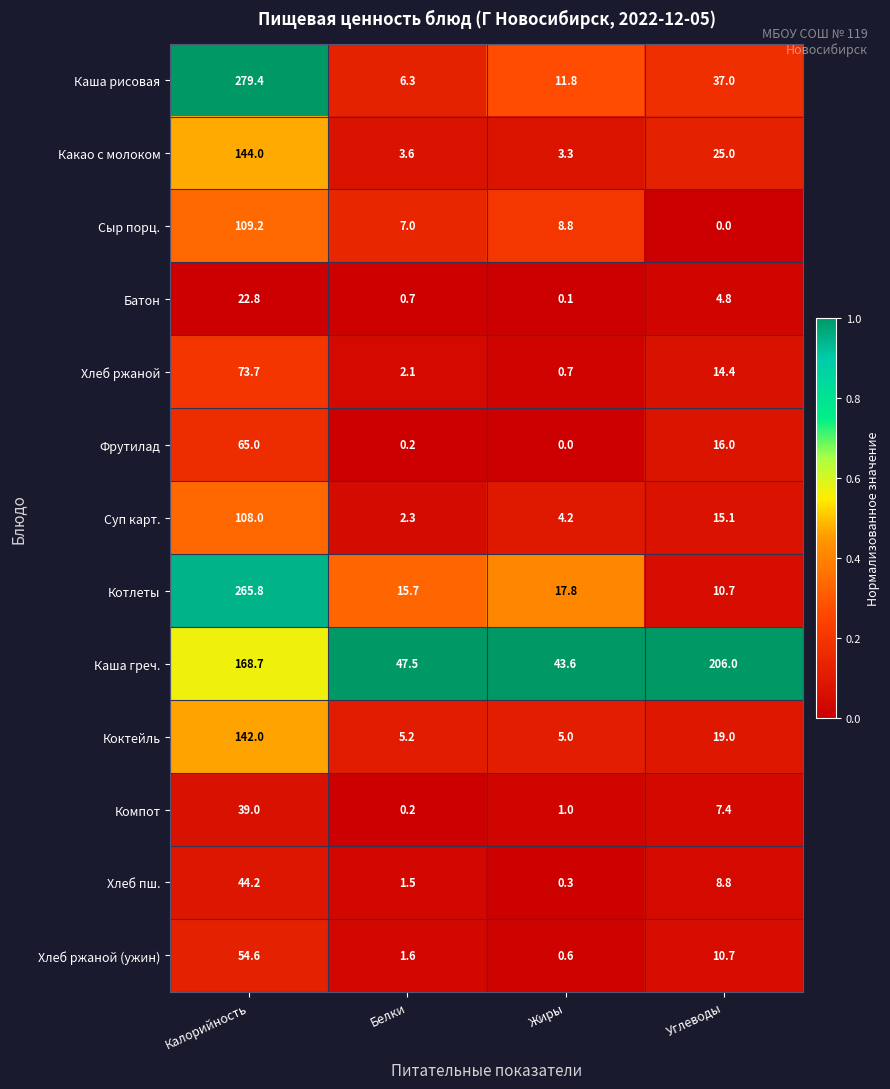

Which series has the largest range (max minus min)?

Каша рисовая